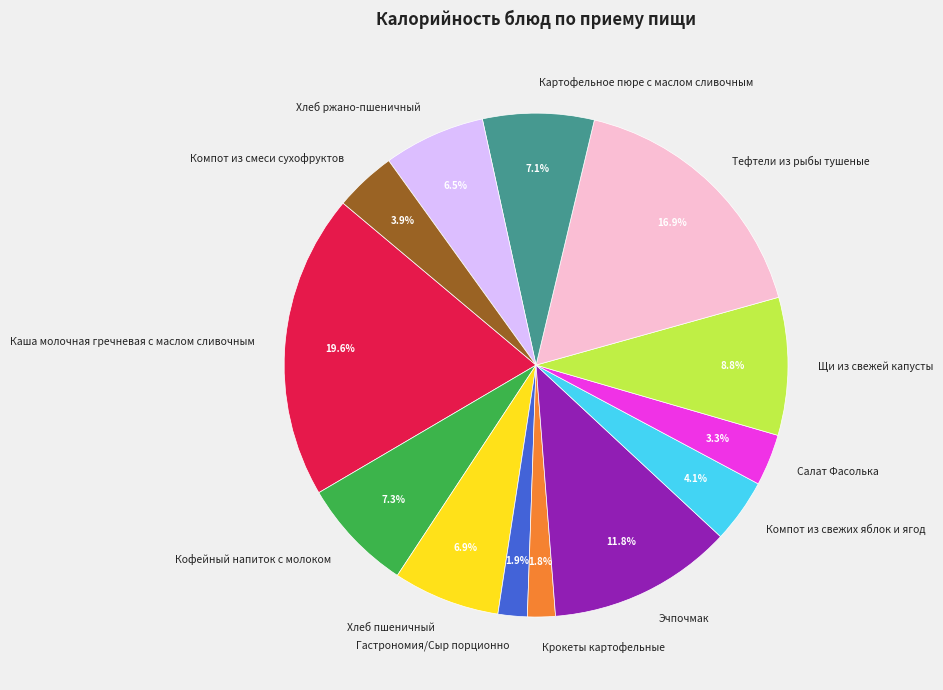

To the nearest percent, what is the difference between the largest and smallest slice percentages?

18%